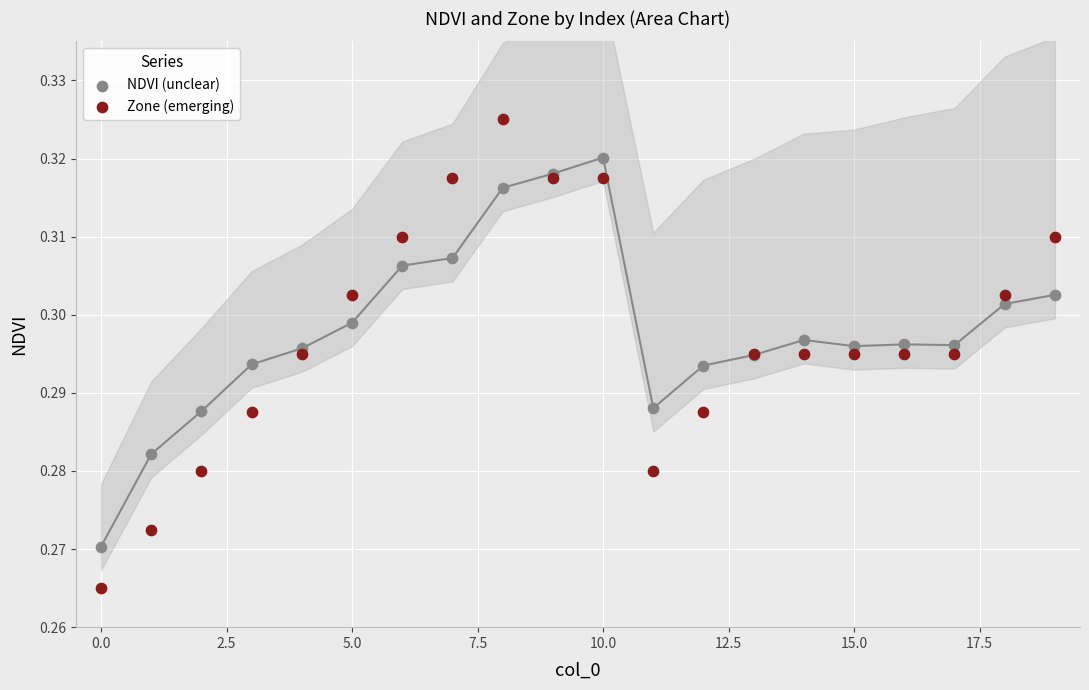

Which series contains the highest Y value?

Zone (emerging)